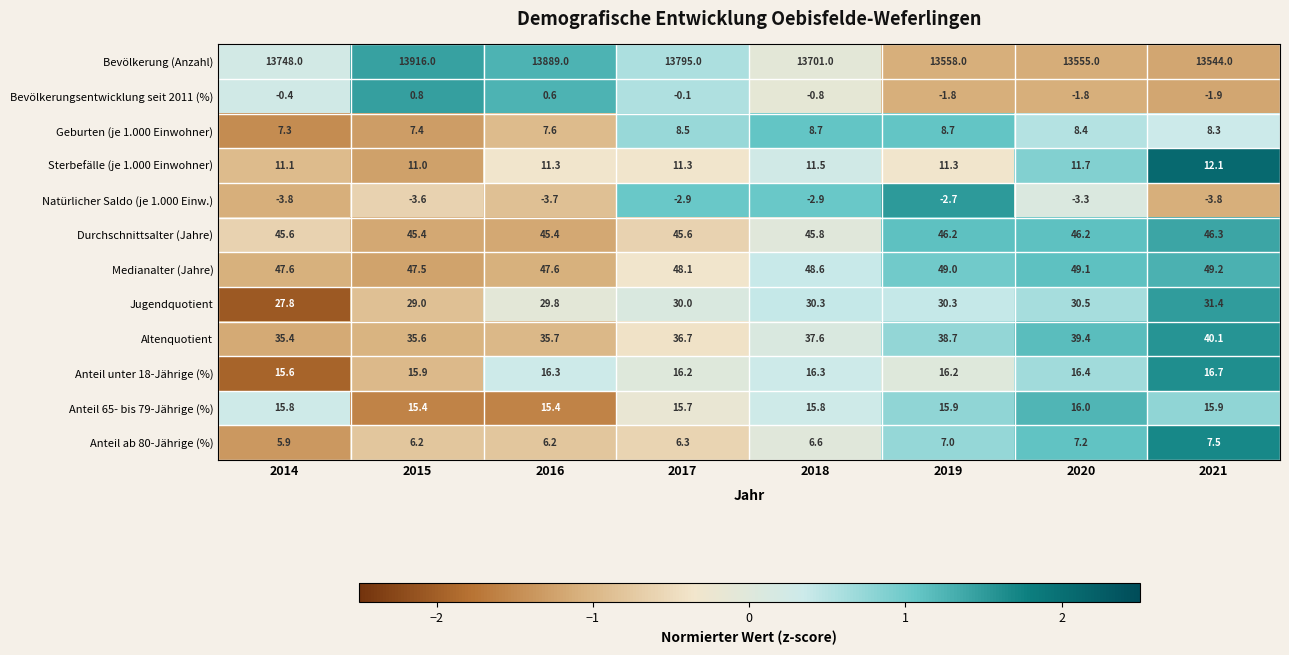

Is it true that Bevölkerung (Anzahl) equals 19869.5 at 2015?

False